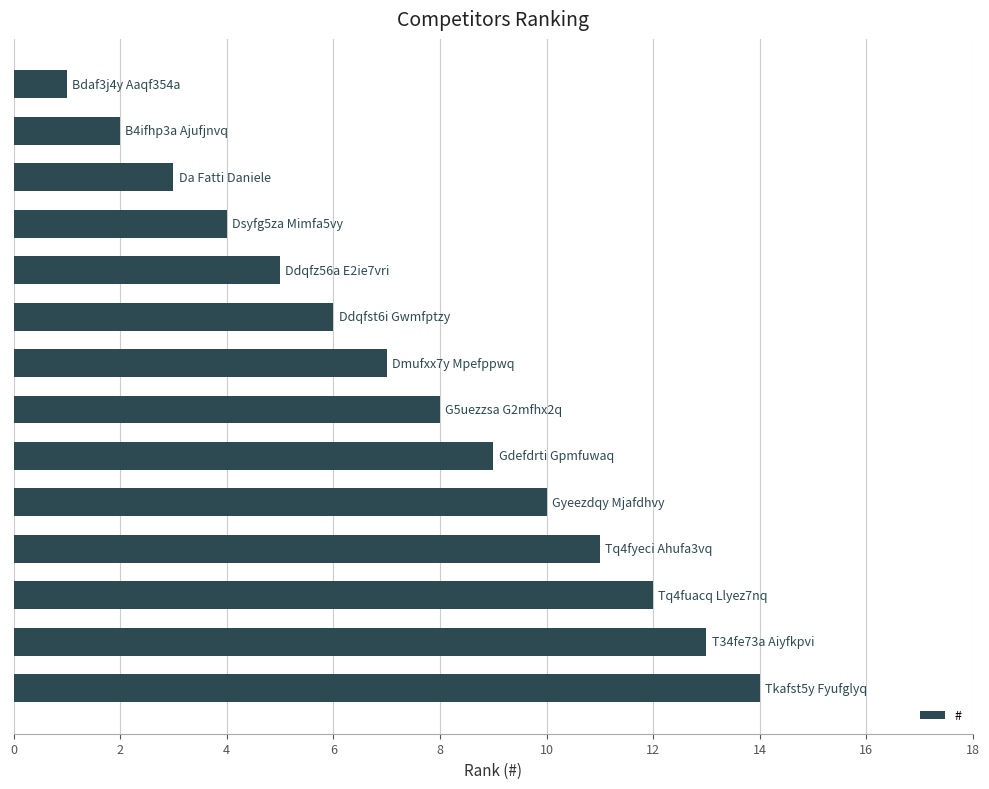

Are the bars grouped side by side (vs. stacked)?

No